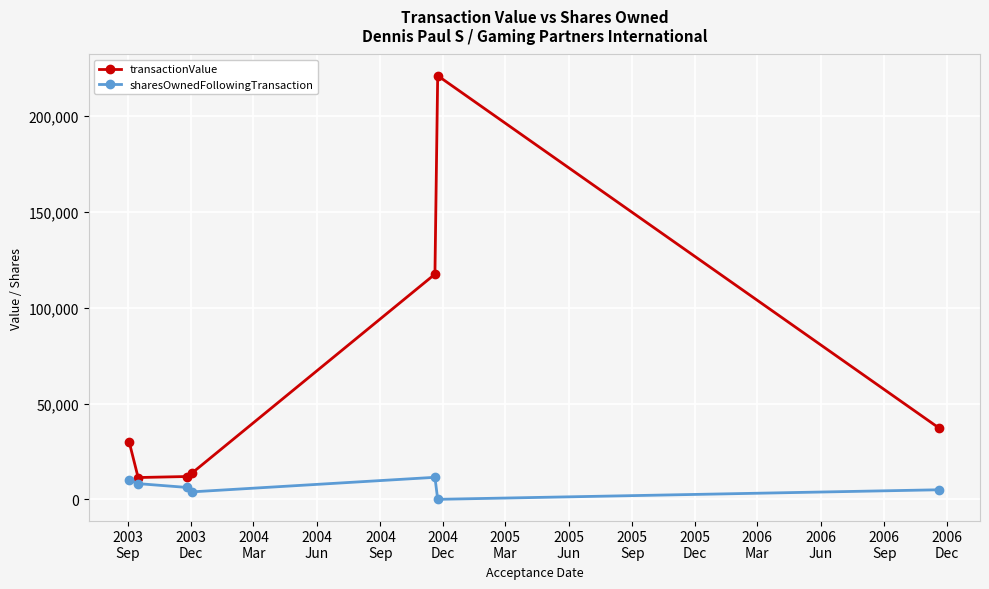

What is the difference between the maximum and second lowest values in the sharesOwnedFollowingTransaction series?

7600